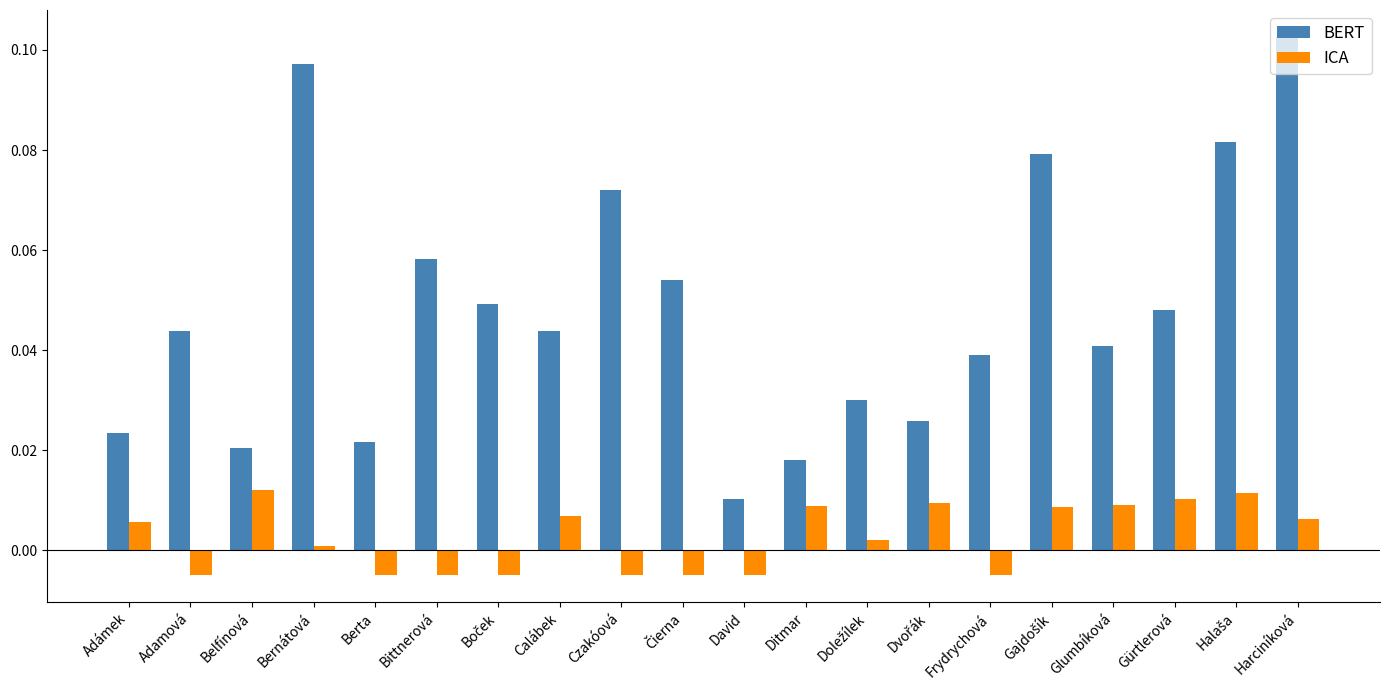

Which category has the highest value across all series?

Harciníková